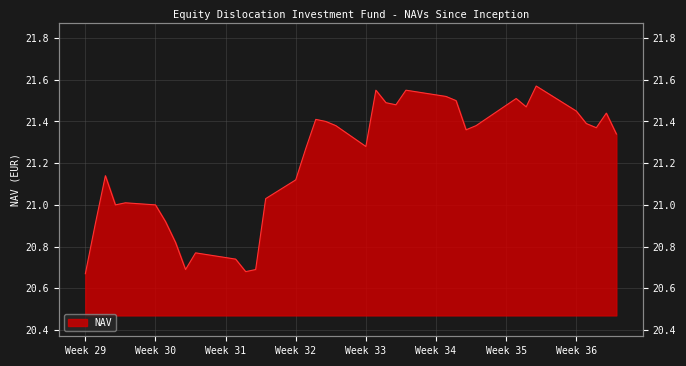

How many values are below 21?

9